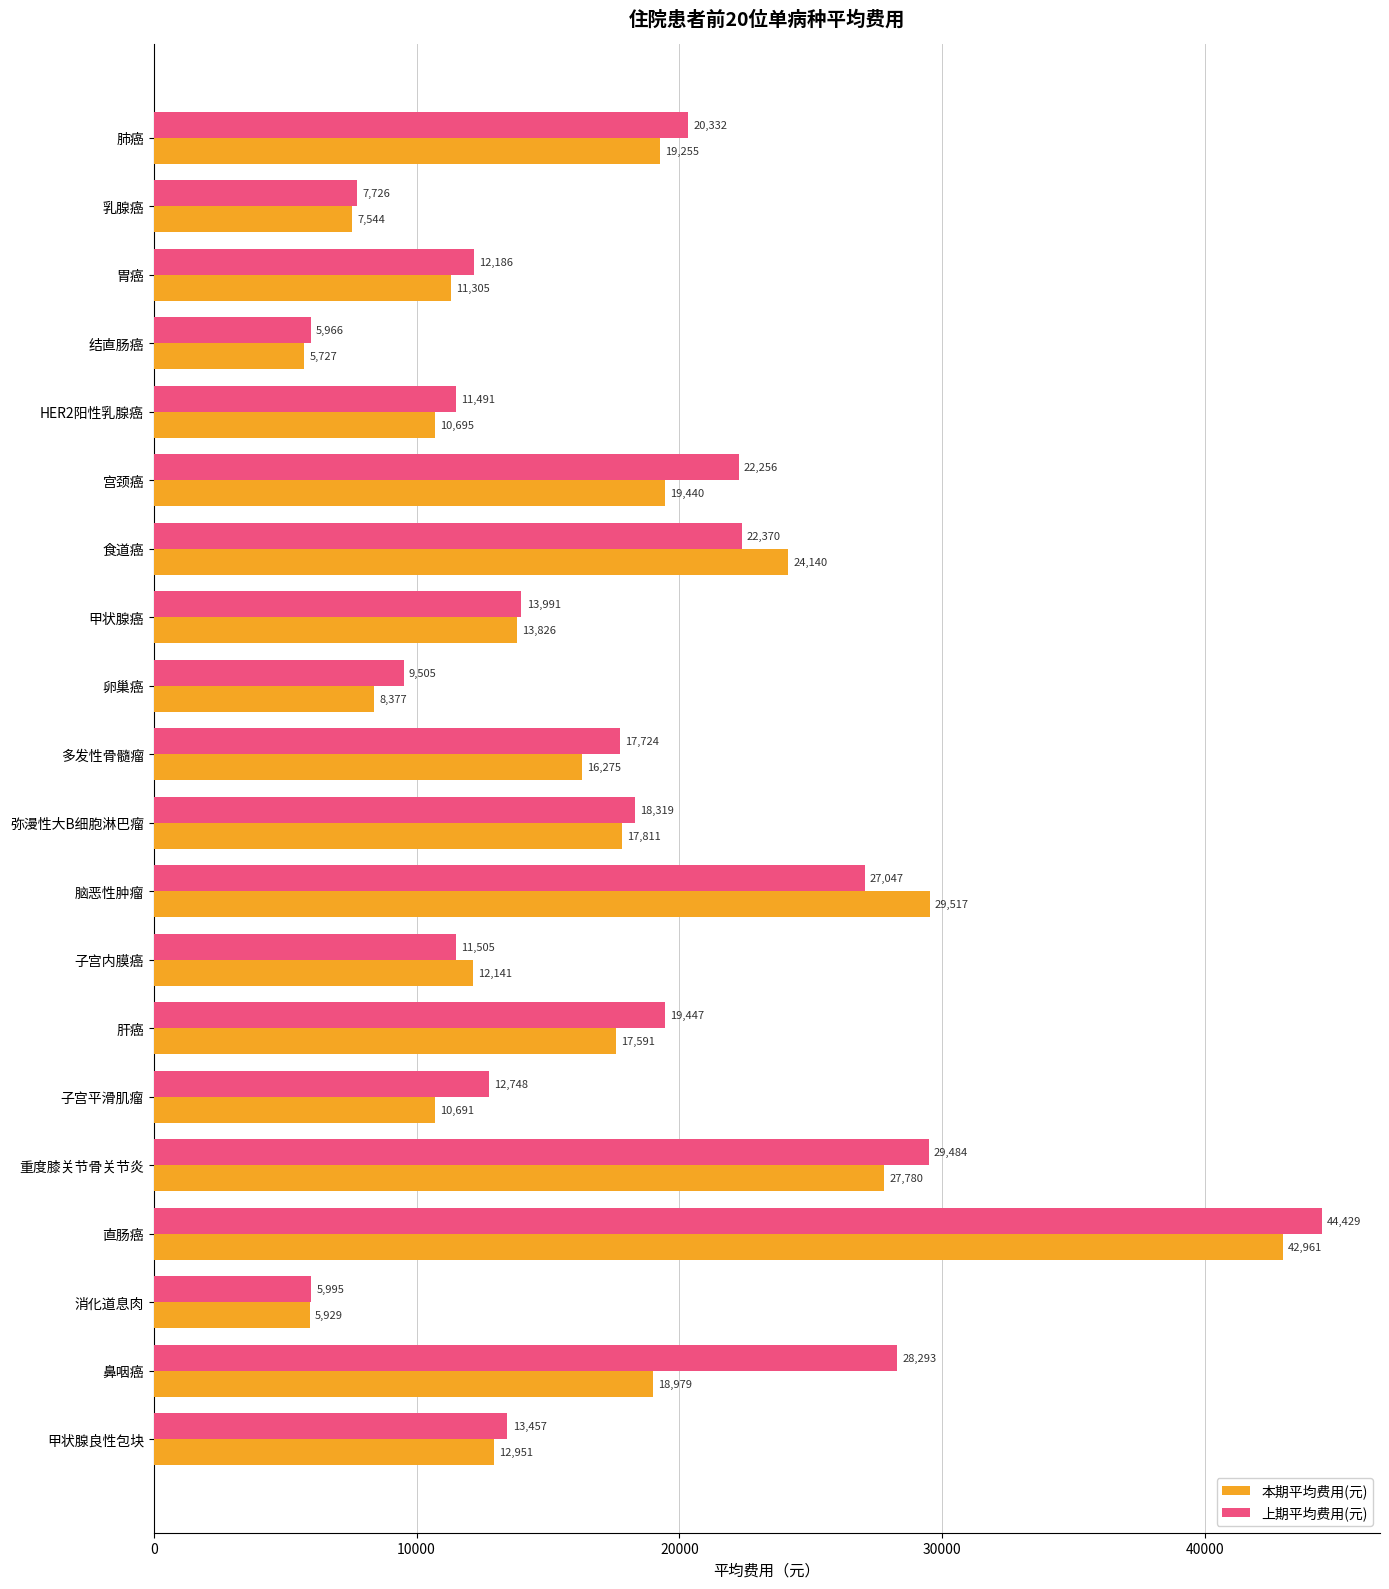

At which category is the sum across all series the highest?

直肠癌